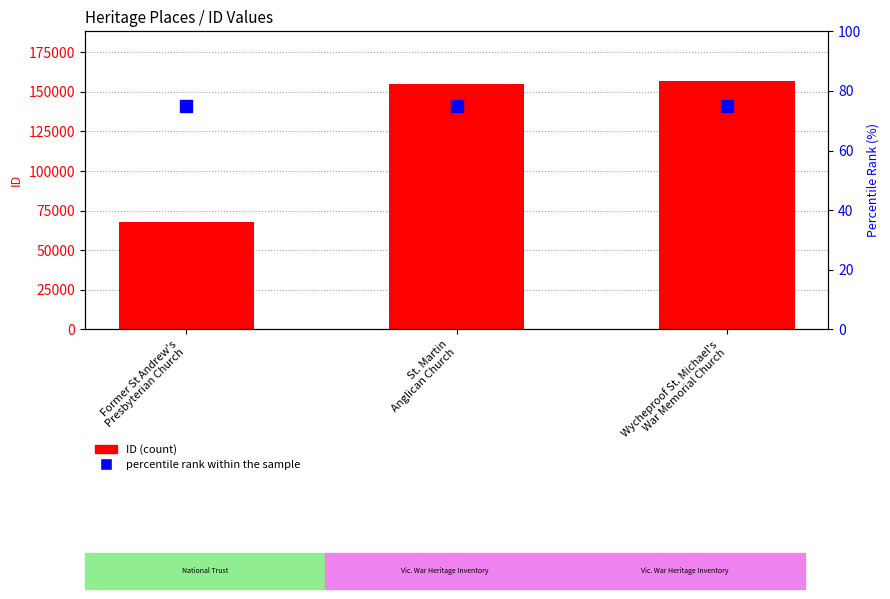

At which label is percentile rank within the sample closest to 75?

Former St Andrew's
Presbyterian Church